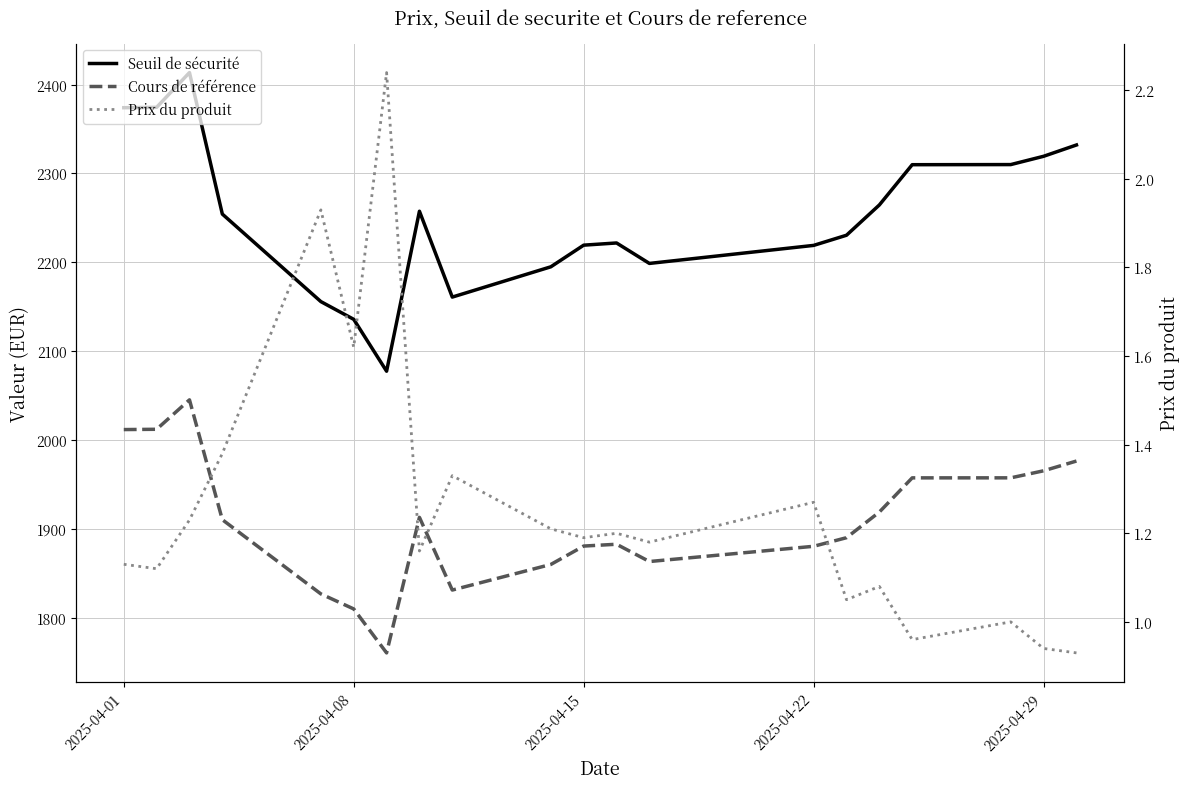

Rank the series by their maximum value, from highest to lowest.

Seuil de sécurité, Cours de référence, Prix du produit